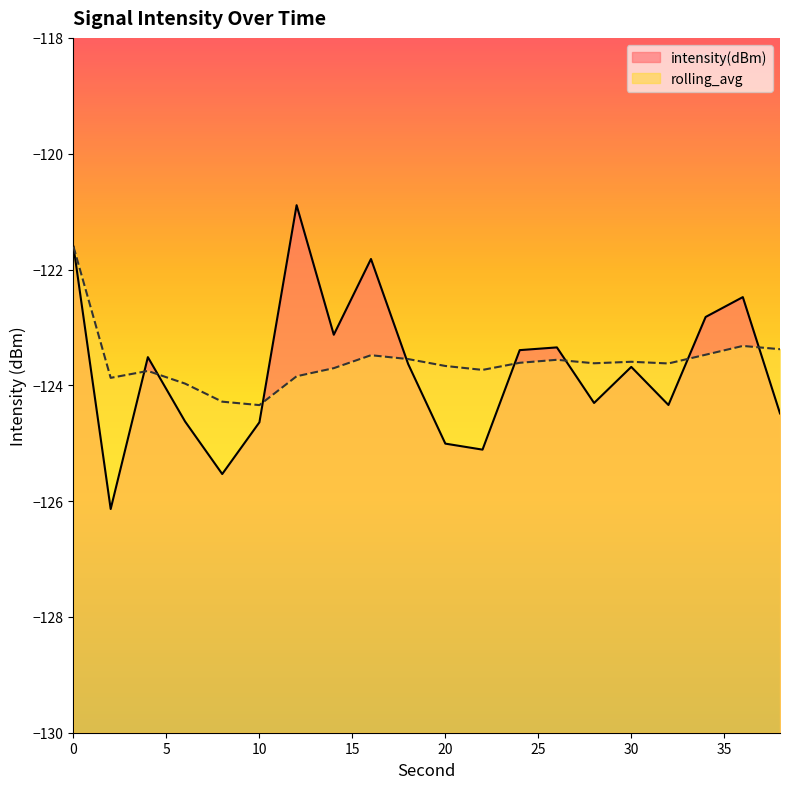

At how many categories does at least one series exceed -124?

18